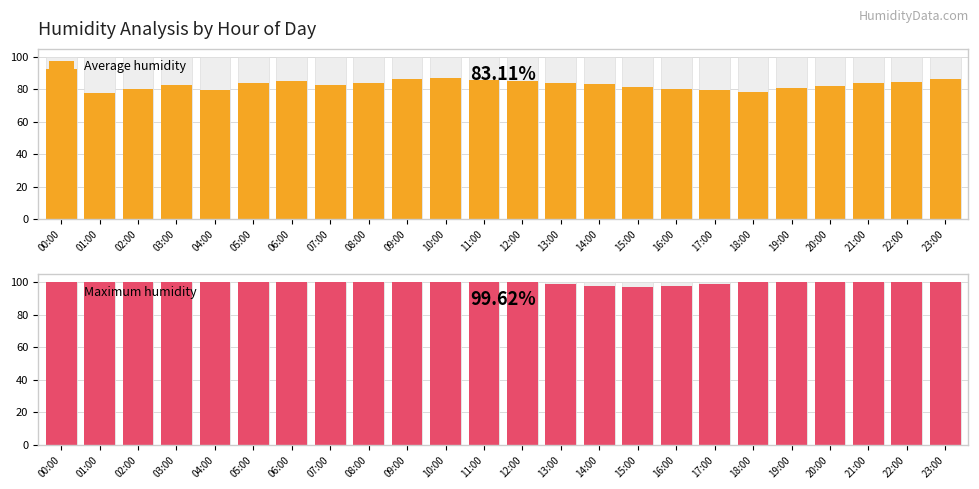

How many values in the Average humidity series are below 83?

11